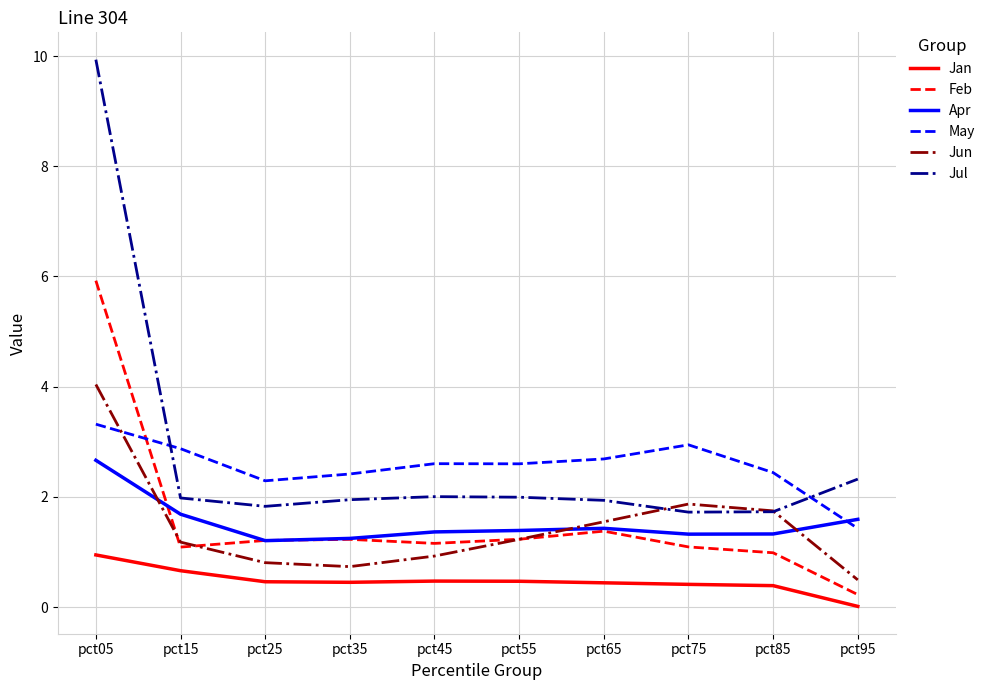

Count the number of data series in this chart.

6